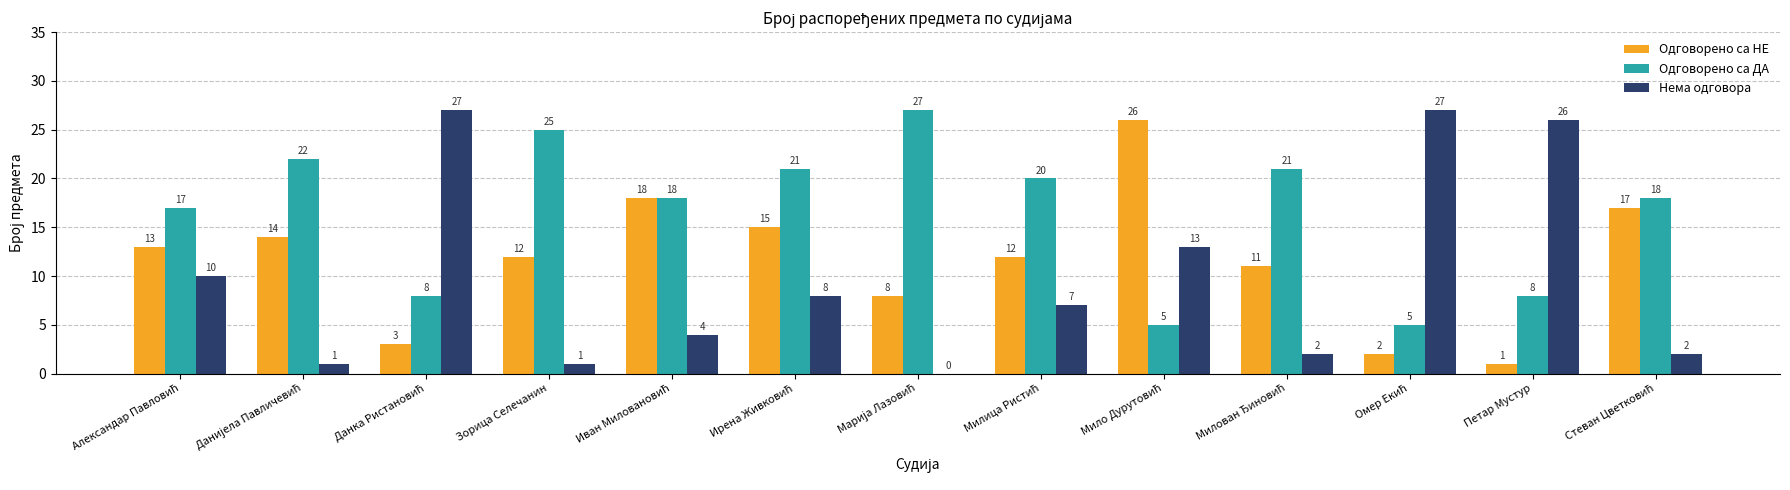

Reading left to right, what are all the values shown in this chart?

Одговорено са НЕ: 13	14	3	12	18	15	8	12	26	11	2	1	17
Одговорено са ДА: 17	22	8	25	18	21	27	20	5	21	5	8	18
Нема одговора: 10	1	27	1	4	8	0	7	13	2	27	26	2